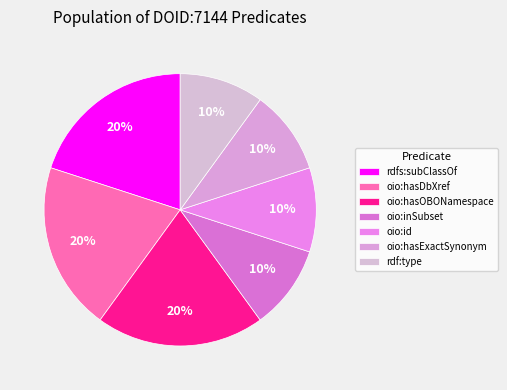

To the nearest percent, what is the difference between the largest and smallest slice percentages?

10%